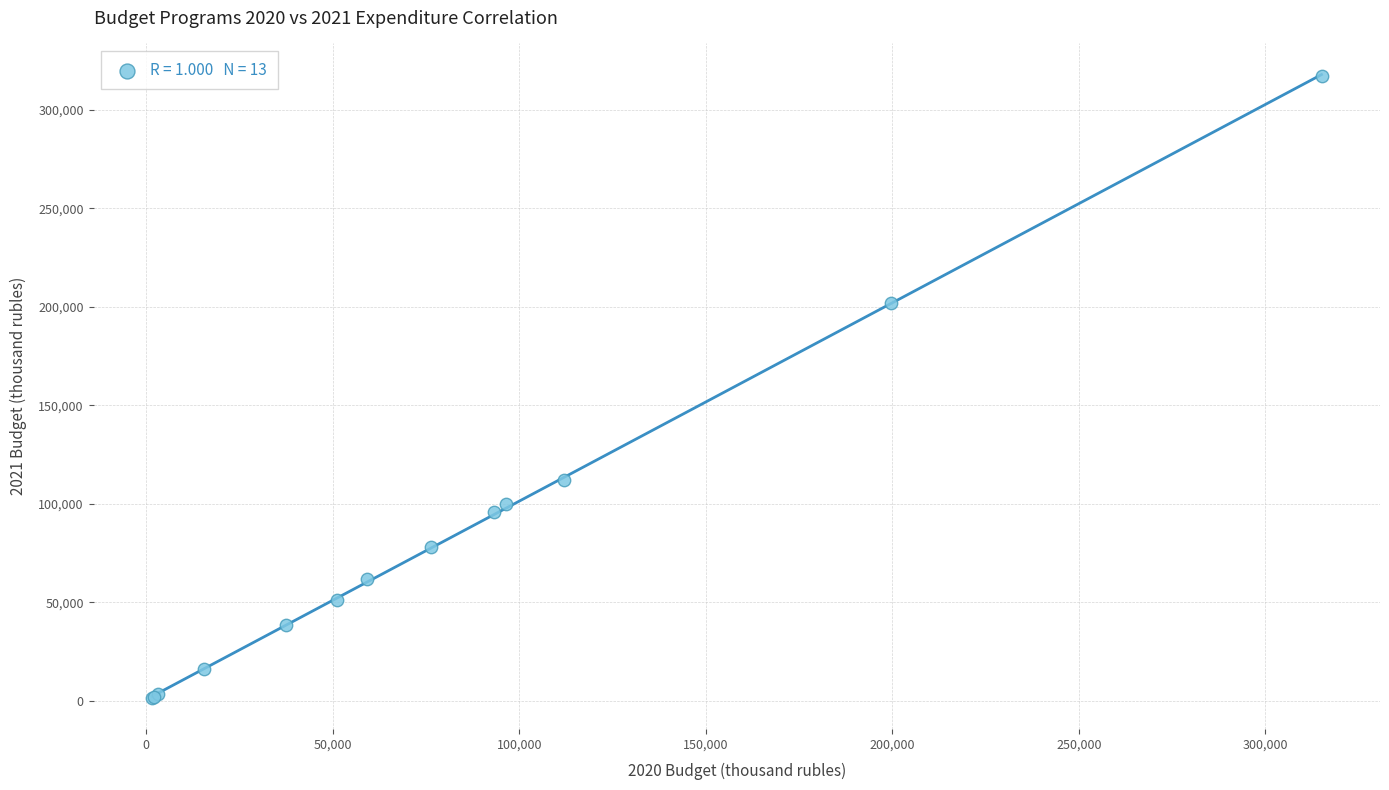

What Y value in the scatter plot is closest to 159313?

201789.1